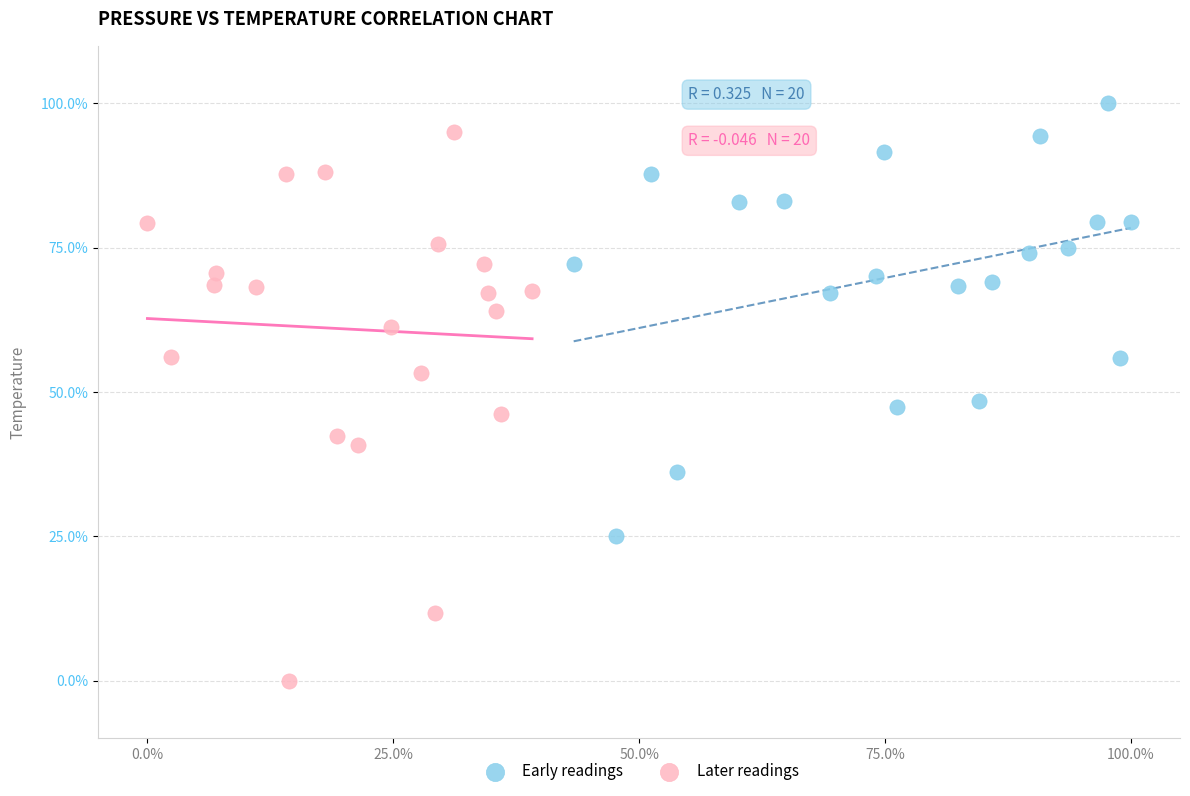

Which series reaches the maximum Y coordinate?

Early readings